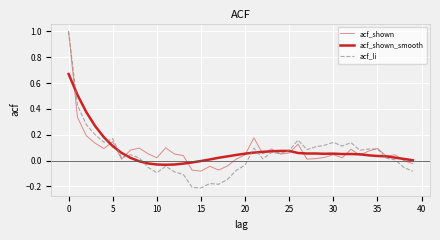

How many lines are shown in the chart?

3